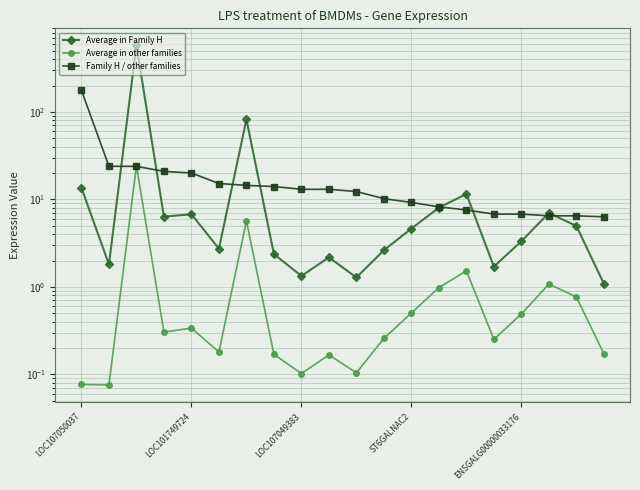

Read the Family H / other families value at 14.

7.6